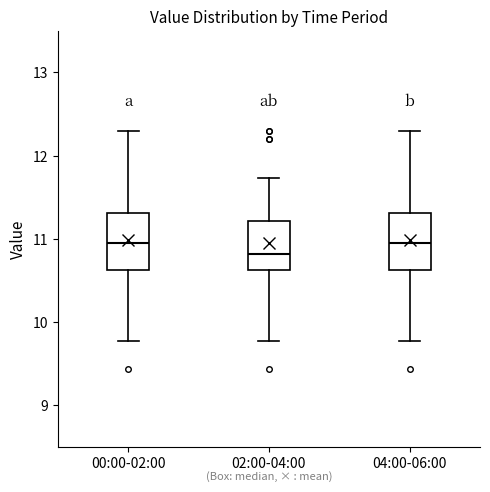

Reading left to right, transcribe this box plot: for each box, give where its median line is, the range the box spans, and where its two whiskers end, as read against the y-axis. The values are not printed on the chart, so give them approximately, as read against the axis.

00:00-02:00: median 11.0, box 10.6 to 11.3, whiskers 9.8 to 12.3
02:00-04:00: median 10.8, box 10.6 to 11.2, whiskers 9.8 to 11.7
04:00-06:00: median 11.0, box 10.6 to 11.3, whiskers 9.8 to 12.3